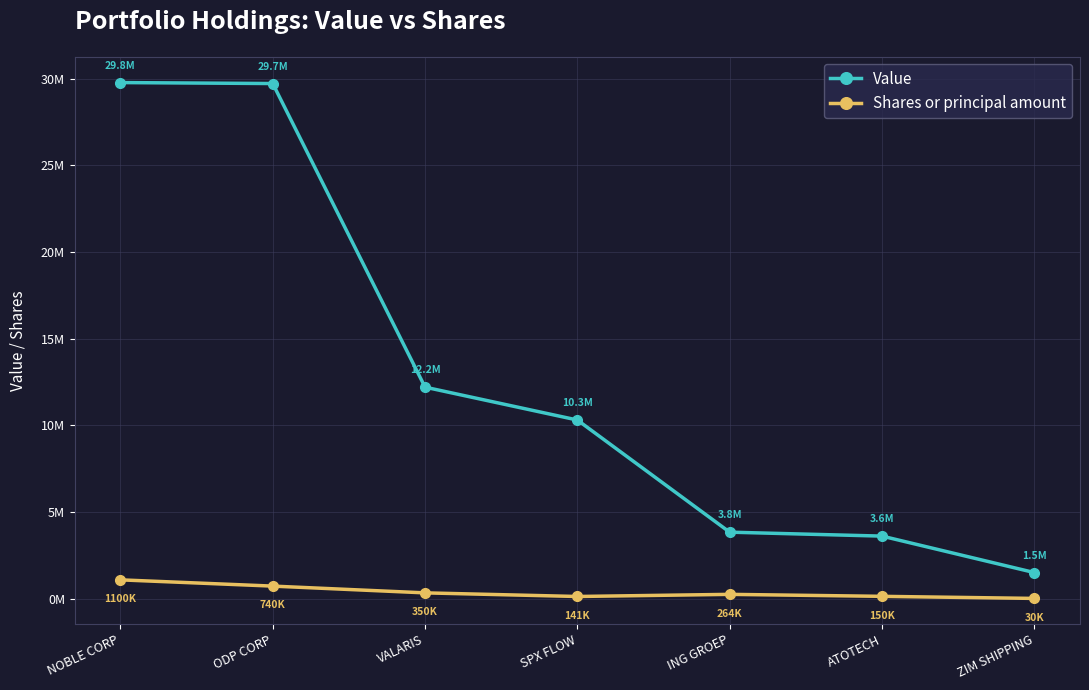

Rank the categories by Value value from highest to lowest.

NOBLE CORP, ODP CORP, VALARIS, SPX FLOW, ING GROEP, ATOTECH, ZIM SHIPPING